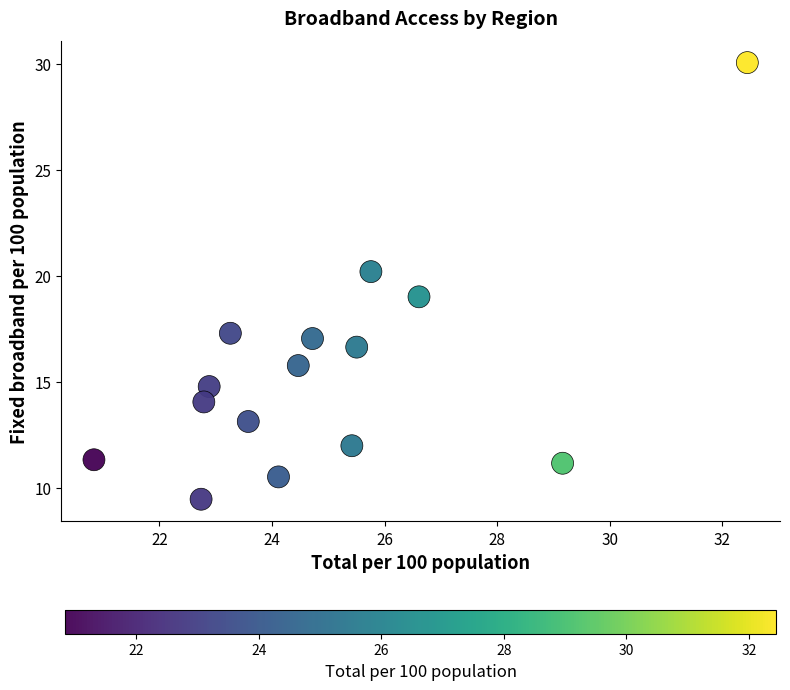

What is the range of X values (max minus min)?

11.6